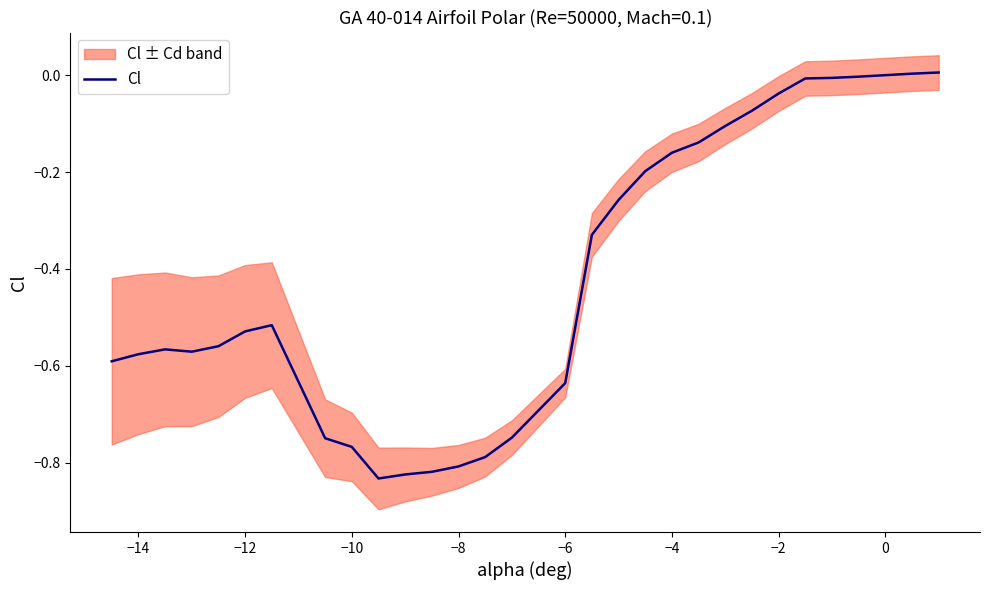

Reading left to right, list all the values displayed in this chart.

-0.6	-0.6	-0.6	-0.6	-0.6	-0.5	-0.5	-0.7	-0.8	-0.8	-0.8	-0.8	-0.8	-0.8	-0.7	-0.6	-0.3	-0.3	-0.2	-0.2	-0.1	-0.1	-0.1	-0.0	-0.0	-0.0	-0.0	0.0	0.0	0.0